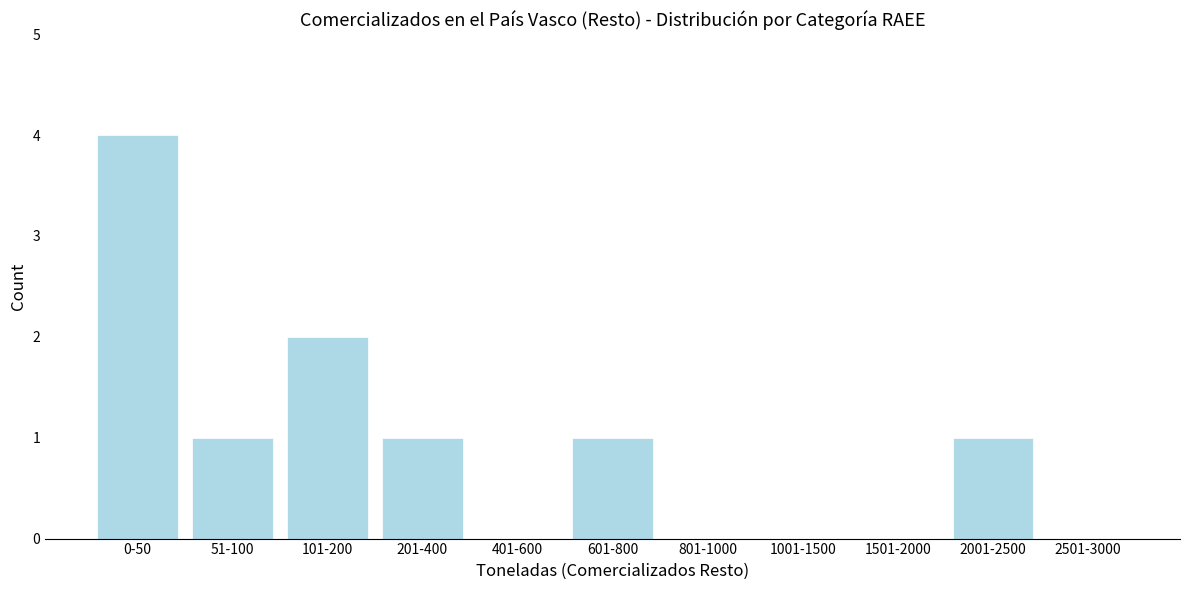

Reading left to right, what are all the values shown in this chart?

0-50=4	51-100=1	101-200=2	201-400=1	401-600=0	601-800=1	801-1000=0	1001-1500=0	1501-2000=0	2001-2500=1	2501-3000=0